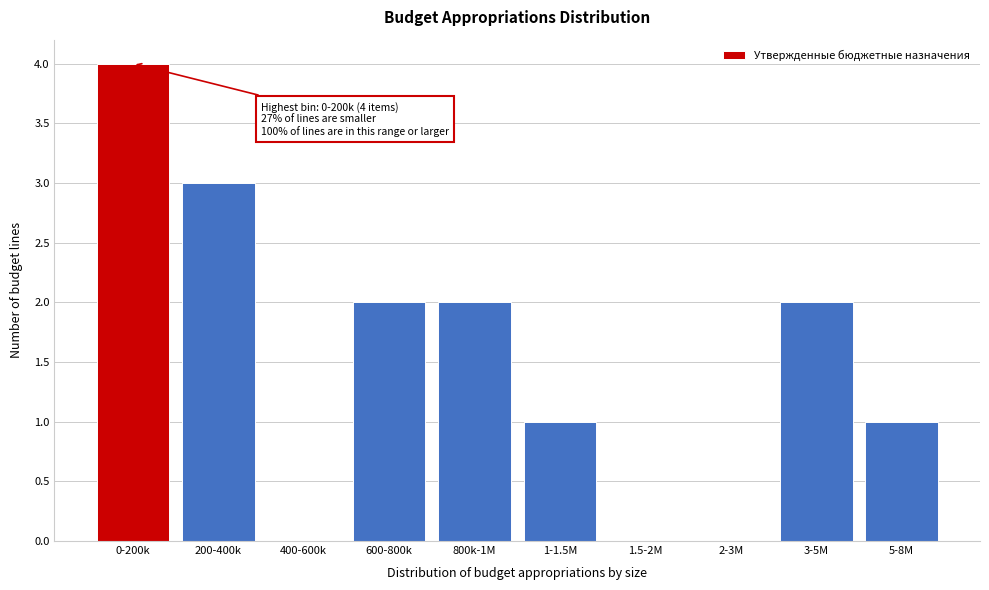

Reading right to left, what are all the values shown in this chart?

5-8M=1	3-5M=2	2-3M=0	1.5-2M=0	1-1.5M=1	800k-1M=2	600-800k=2	400-600k=0	200-400k=3	0-200k=4